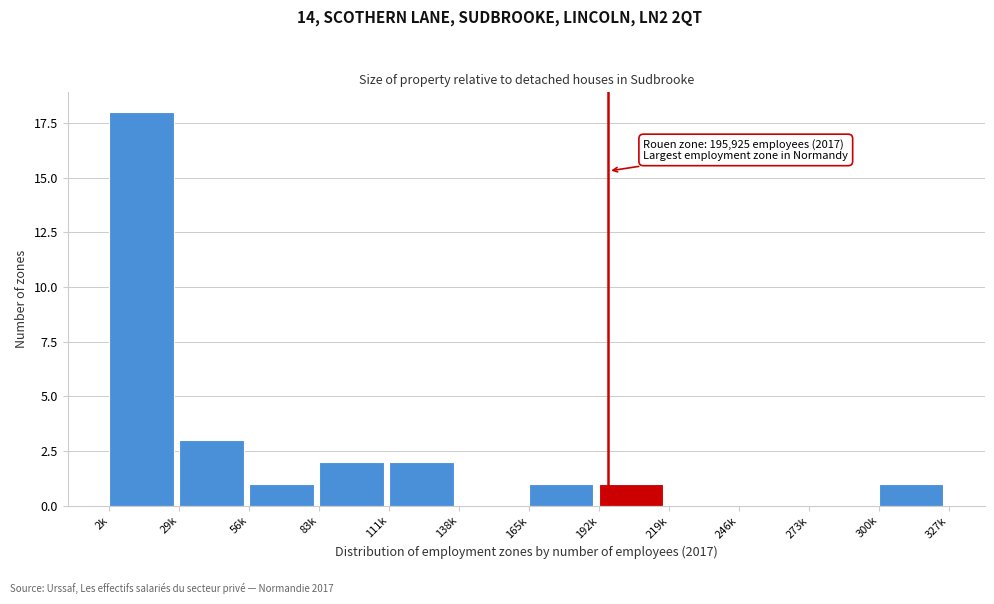

Reading left to right, extract all data points from this chart.

2k=18	29k=3	56k=1	83k=2	111k=2	138k=0	165k=1	192k=1	219k=0	246k=0	273k=0	300k=1